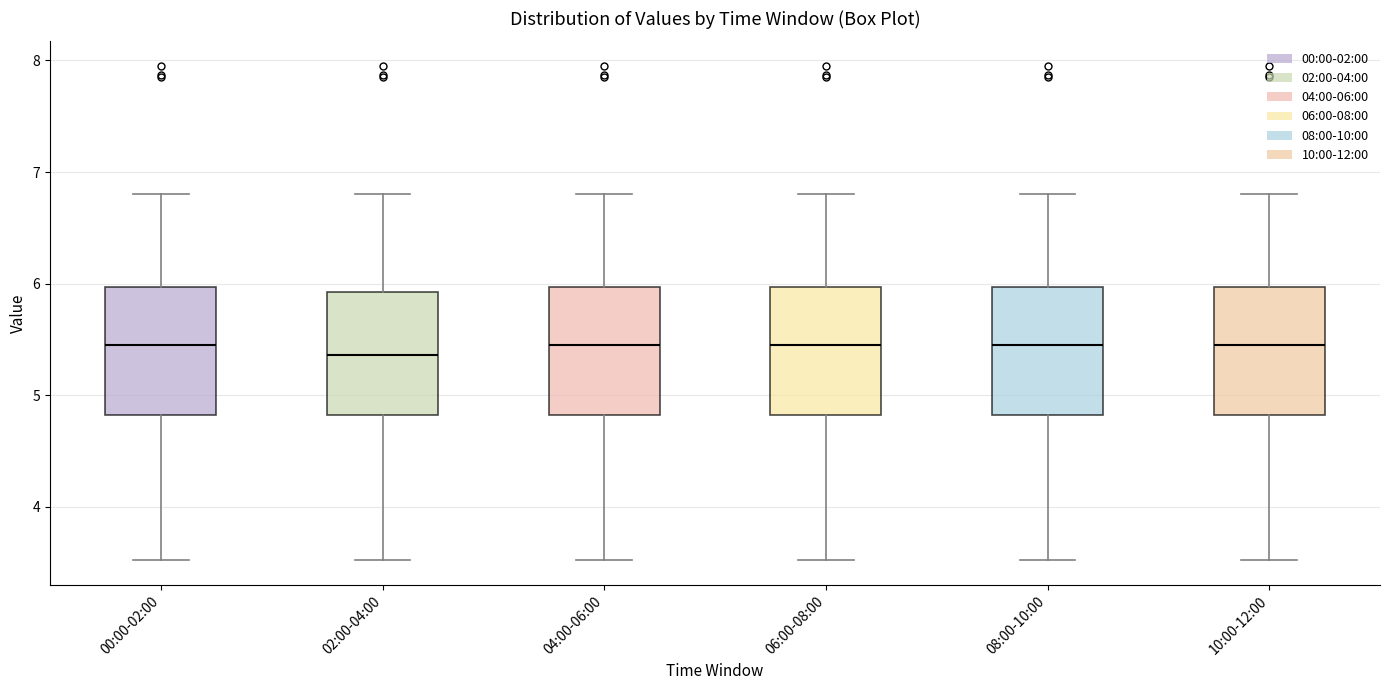

Reading left to right, transcribe this box plot: for each box, give where its median line is, the range the box spans, and where its two whiskers end, as read against the y-axis. The values are not printed on the chart, so give them approximately, as read against the axis.

00:00-02:00: median 5.5, box 4.8 to 6.0, whiskers 3.5 to 6.8
02:00-04:00: median 5.4, box 4.8 to 5.9, whiskers 3.5 to 6.8
04:00-06:00: median 5.5, box 4.8 to 6.0, whiskers 3.5 to 6.8
06:00-08:00: median 5.5, box 4.8 to 6.0, whiskers 3.5 to 6.8
08:00-10:00: median 5.5, box 4.8 to 6.0, whiskers 3.5 to 6.8
10:00-12:00: median 5.5, box 4.8 to 6.0, whiskers 3.5 to 6.8